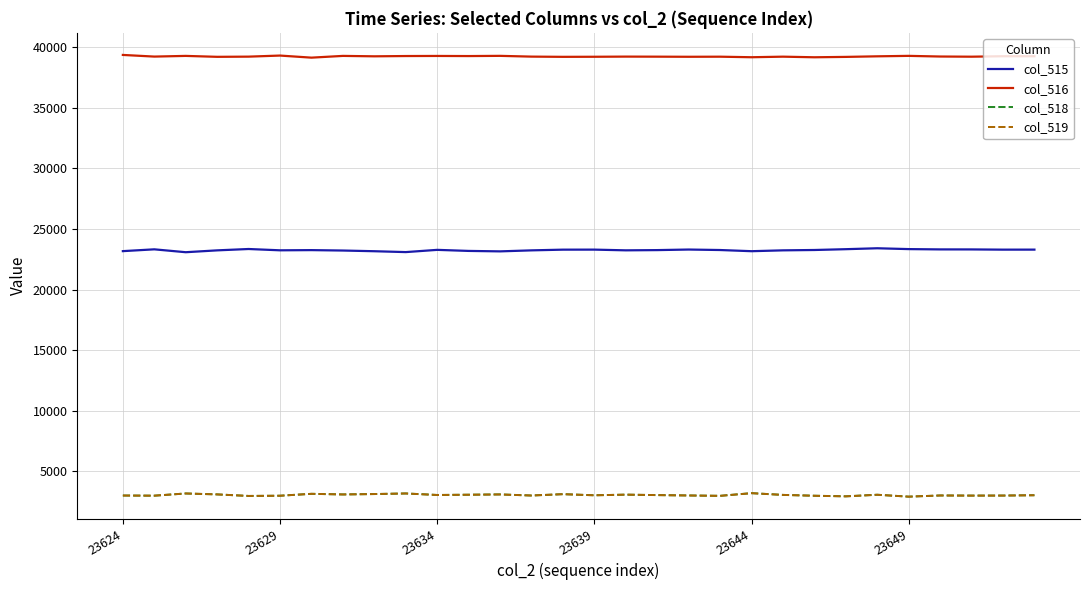

What is the smallest value displayed?

2913